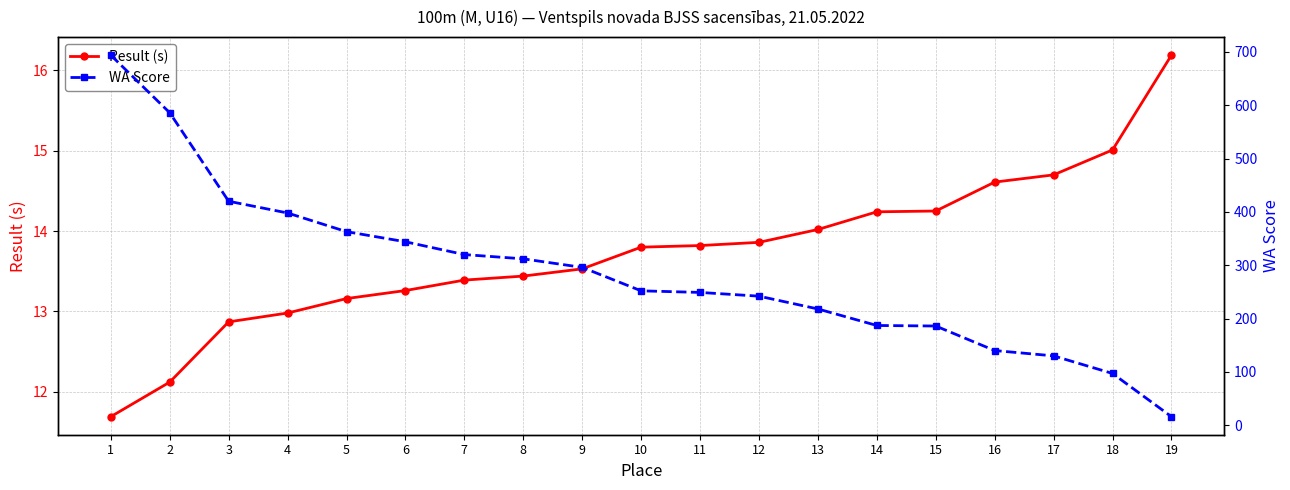

After their last crossing, which series has the higher values: Result (s) or WA Score?

Result (s)